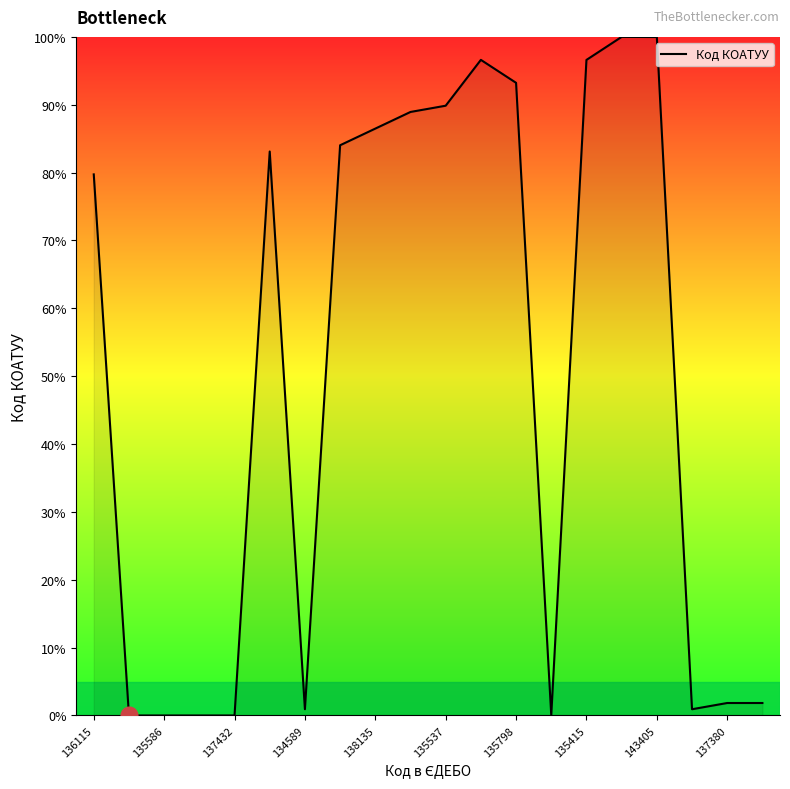

How many values exceed 83?

10